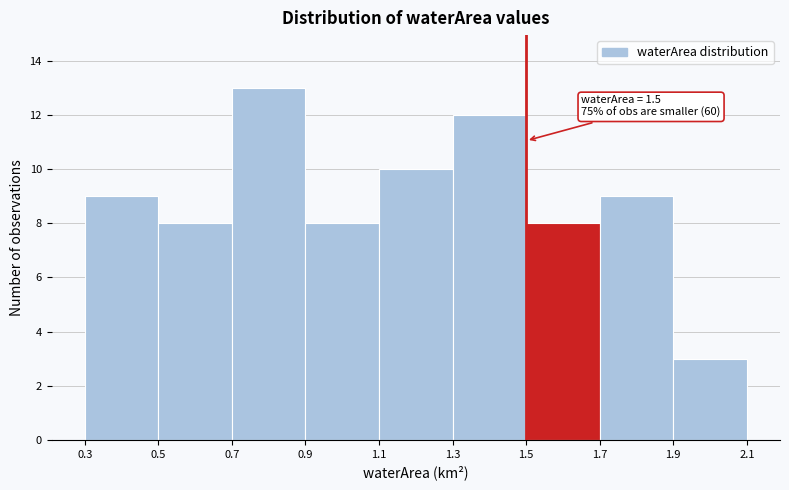

Over which range of the x-axis is the bar tallest?

0.7 to 0.9